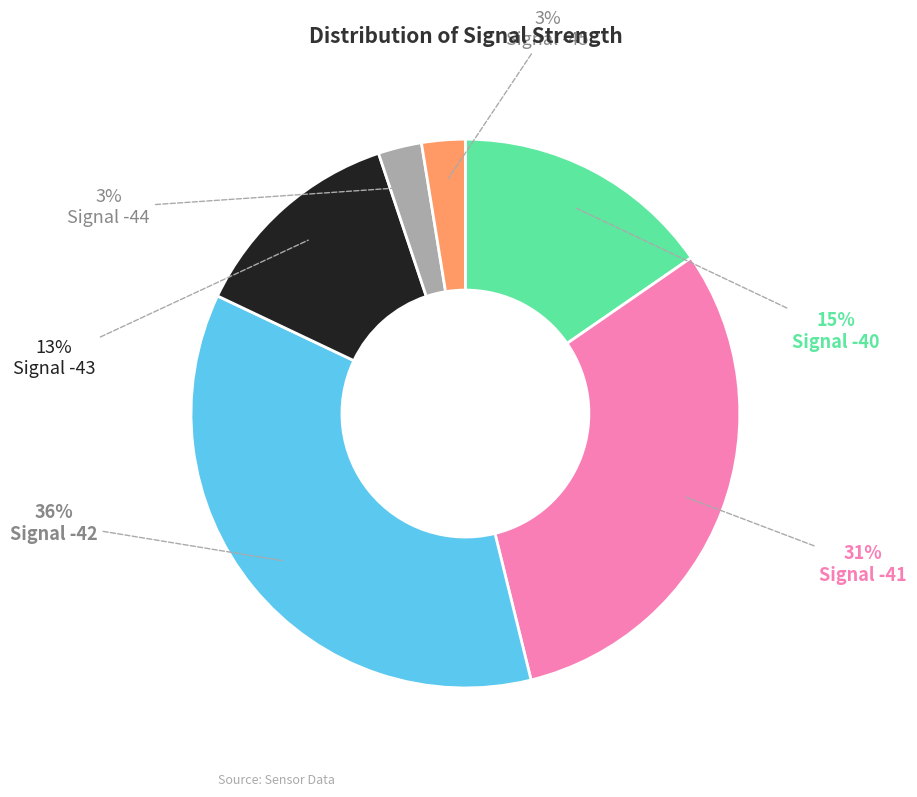

To the nearest percent, what is the difference between the largest and smallest slice percentages?

33%